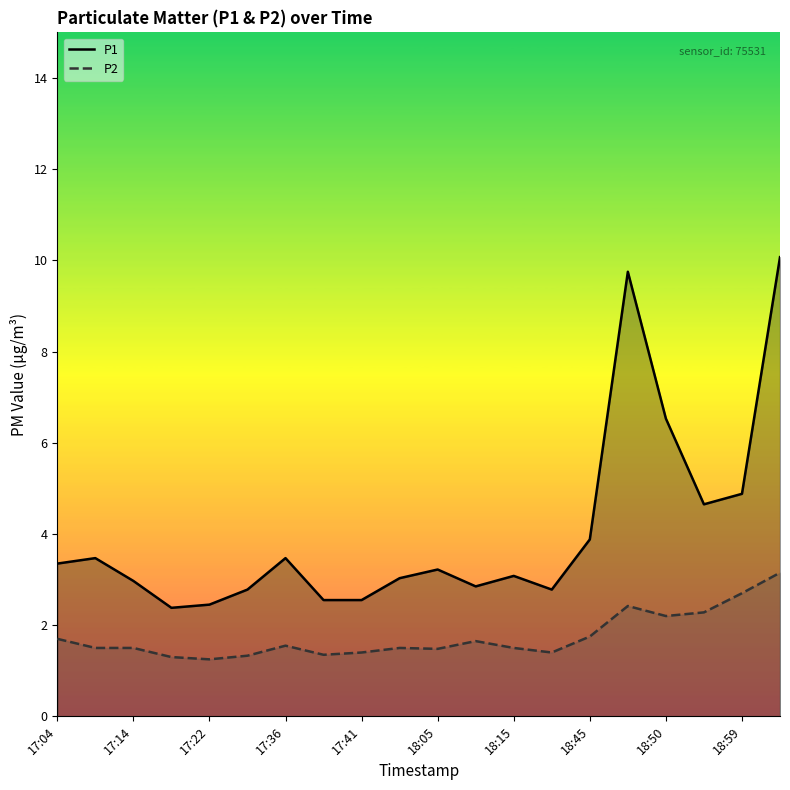

What is the minimum value for P1?

2.4